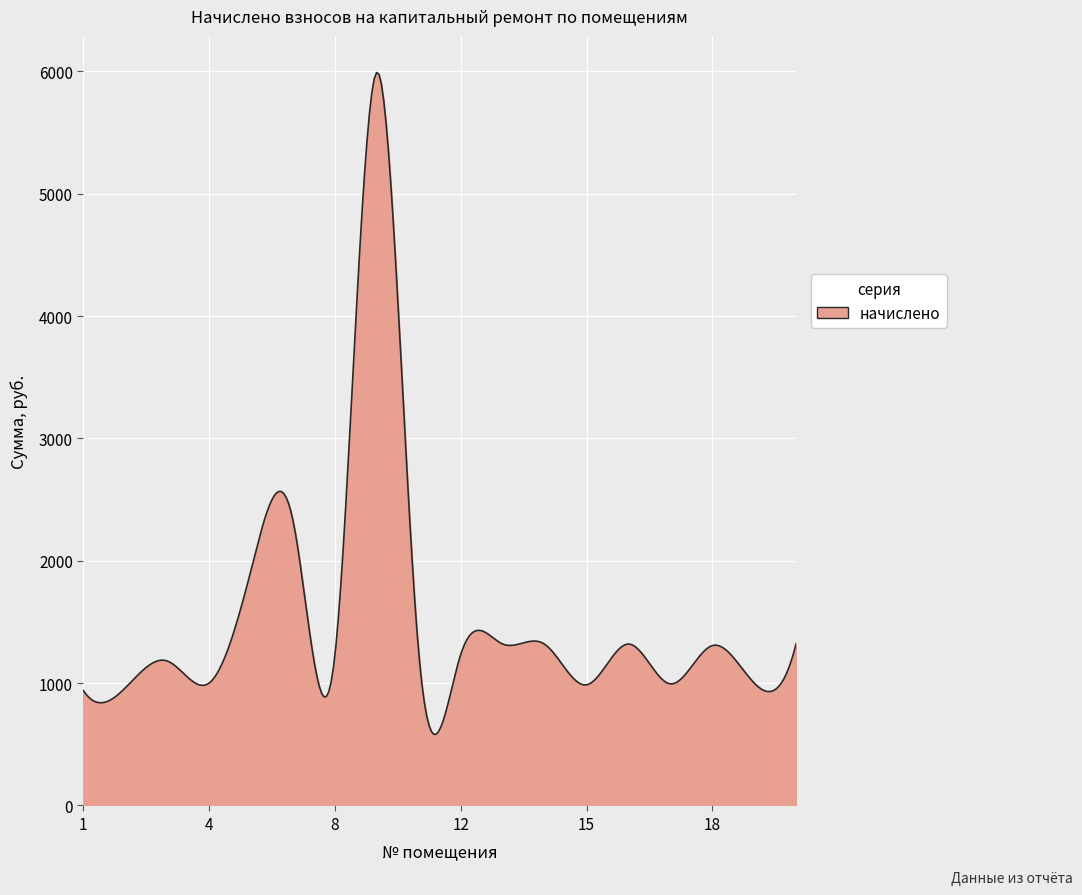

What is the maximum value shown in the chart?

5990.8